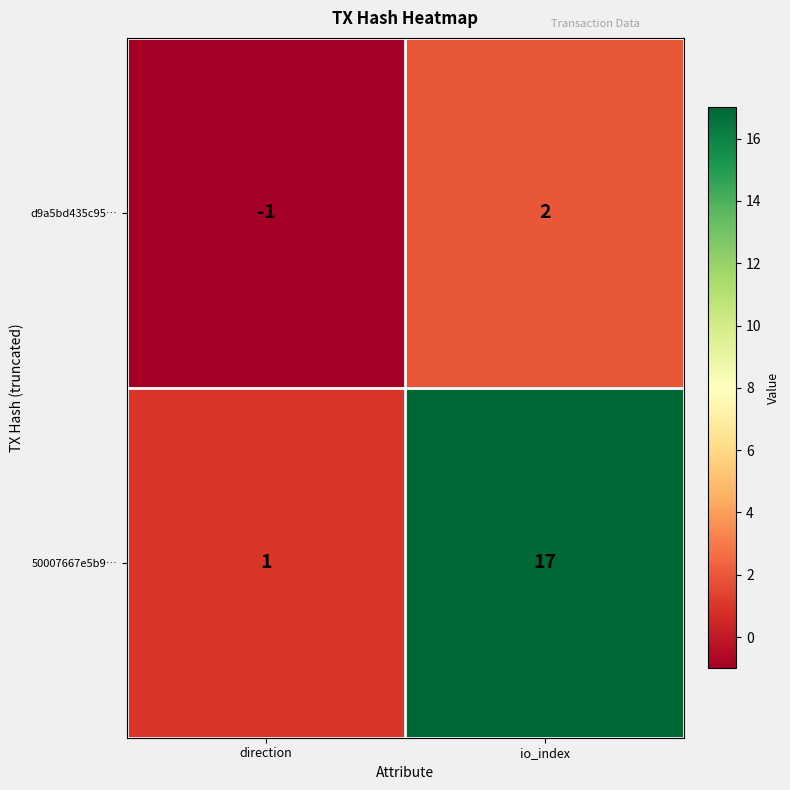

Reading left to right, extract all data points from this chart.

d9a5bd435c95…: -1	2
50007667e5b9…: 1	17